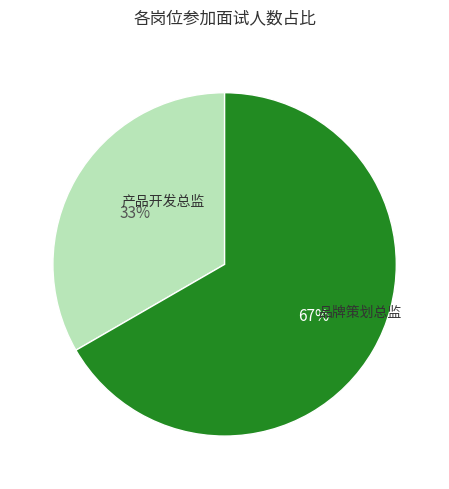

Is there a majority slice in this chart?

Yes